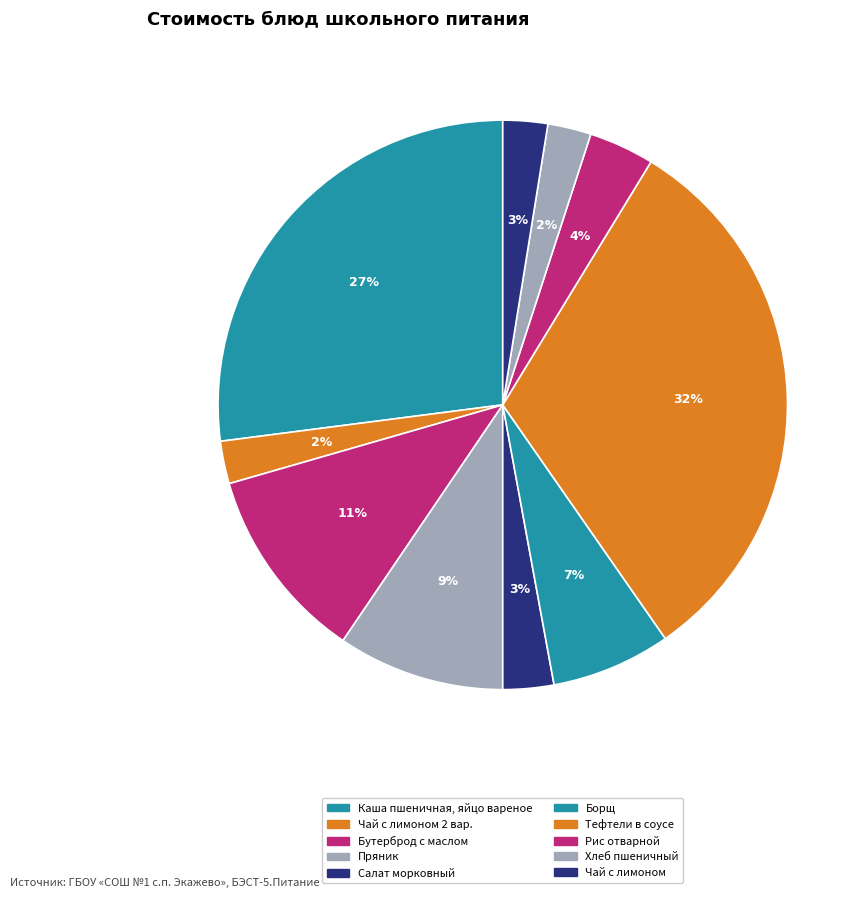

True or false: Чай с лимоном accounts for 9% of the total.

False